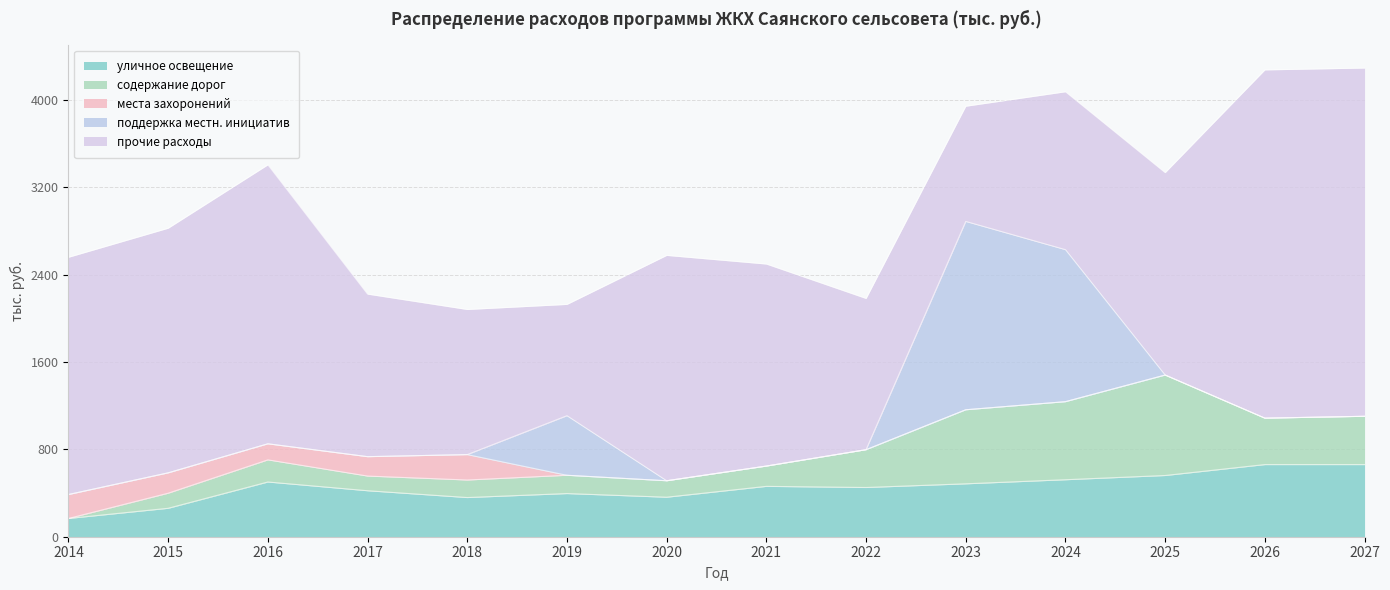

Which series changed the most between 2016 and 2021?

прочие расходы